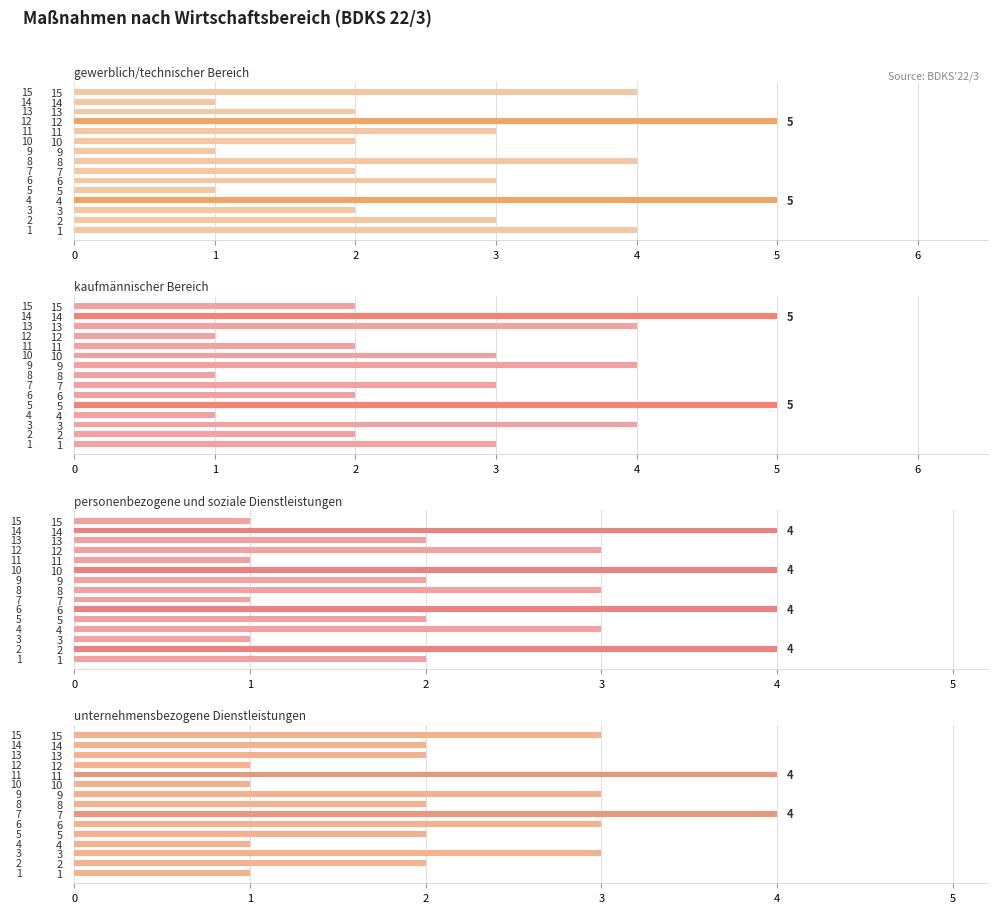

How many values in the gewerblich/technischer Bereich series are below 3?

7